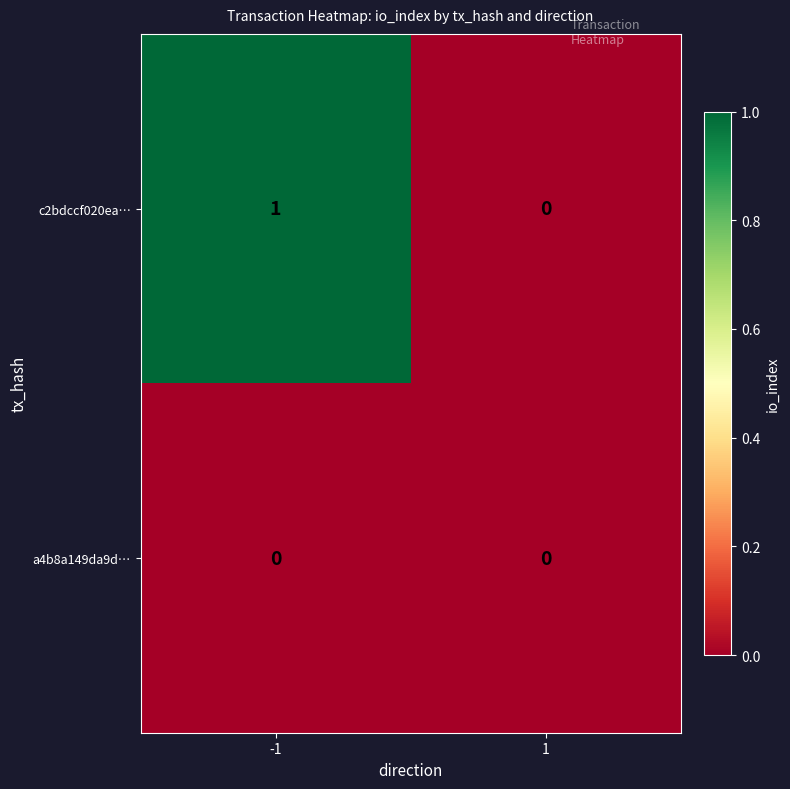

Is it true that c2bdccf020ea… equals 0 at 1?

True